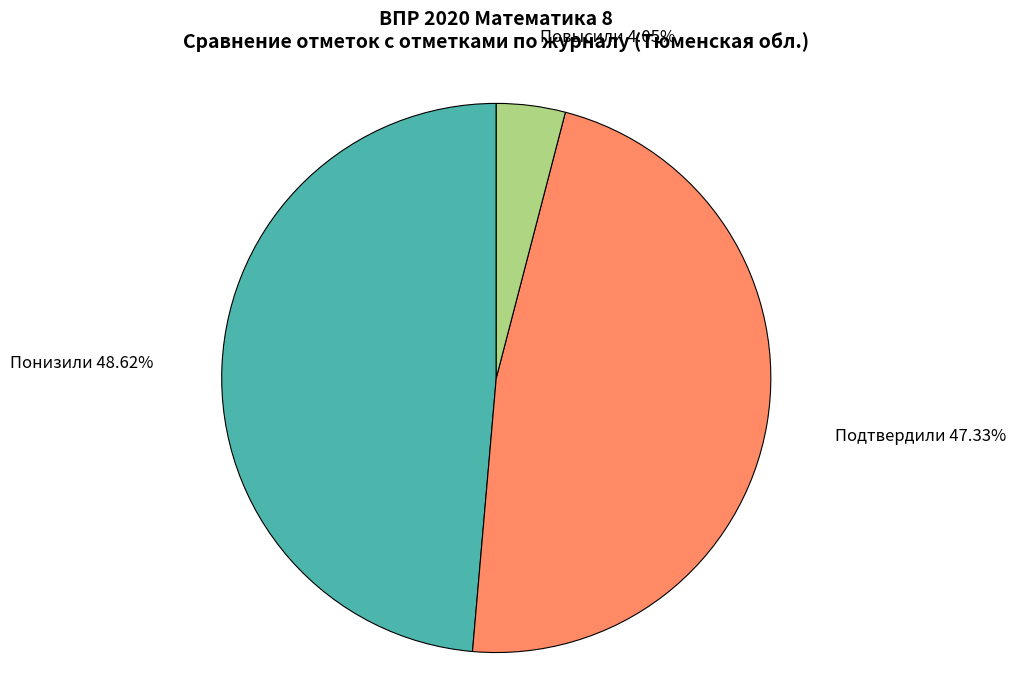

What is the total percentage of Повысили and Понизили?

52.7%